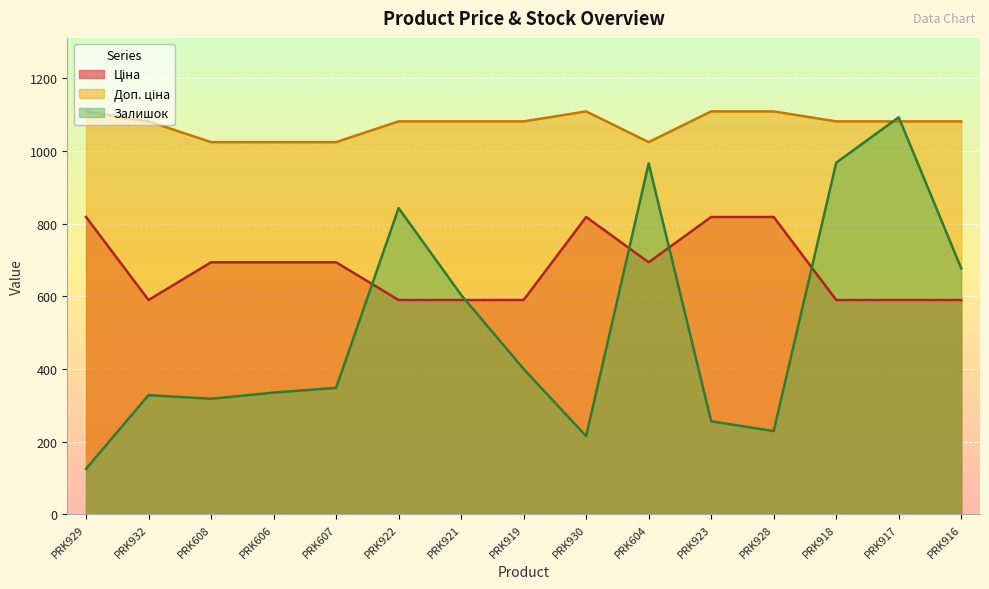

Which has a higher value, PRK918 or PRK919?

PRK918